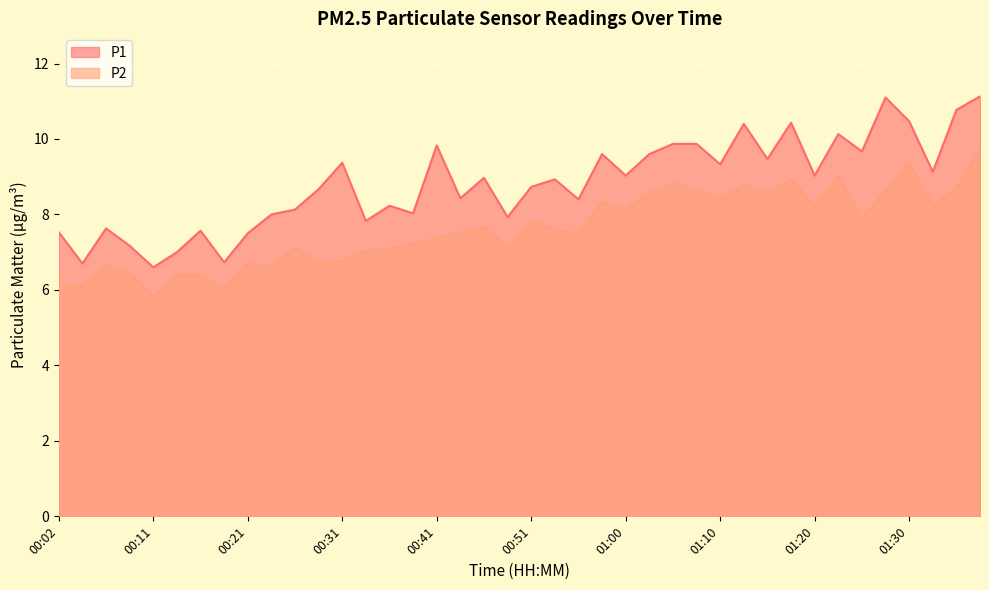

Where is the first local minimum for P1?

00:04